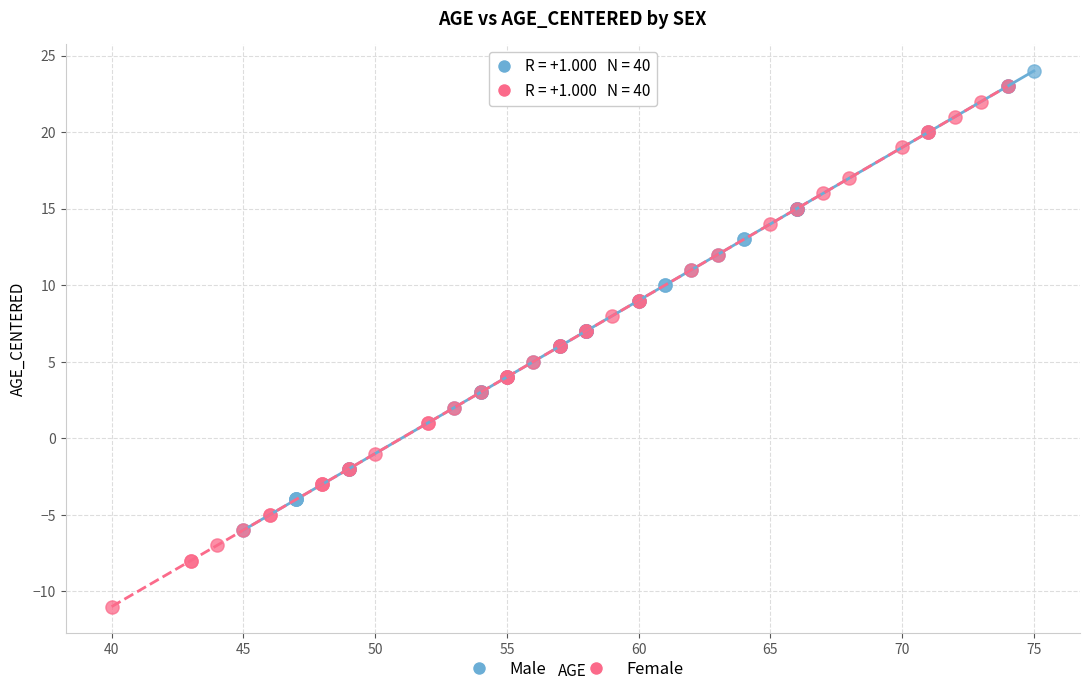

Which series contains the lowest Y value?

Female